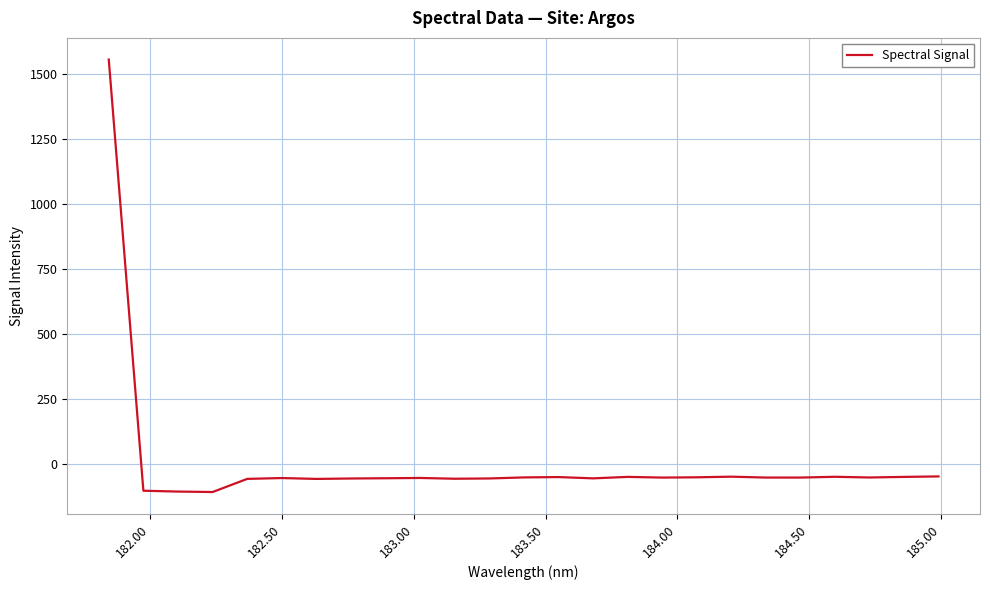

What is the minimum value shown in the chart?

-108.9